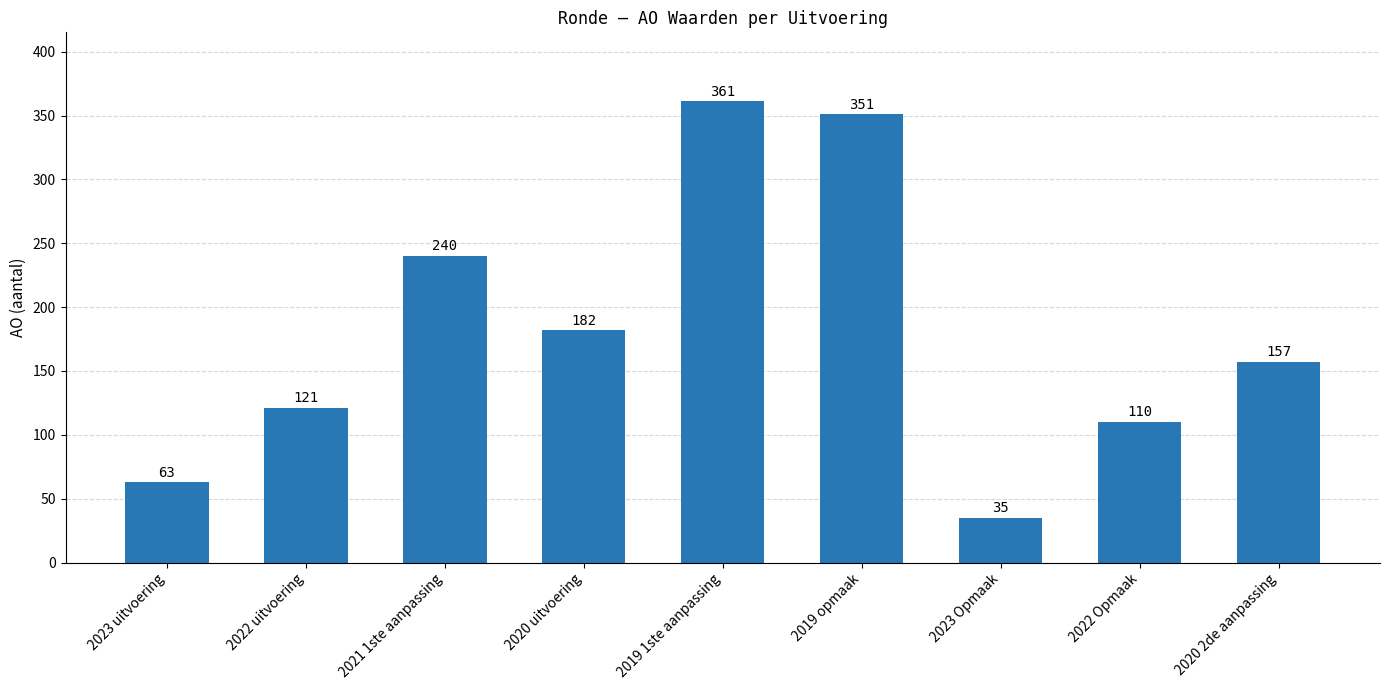

How many bars are there in total?

9